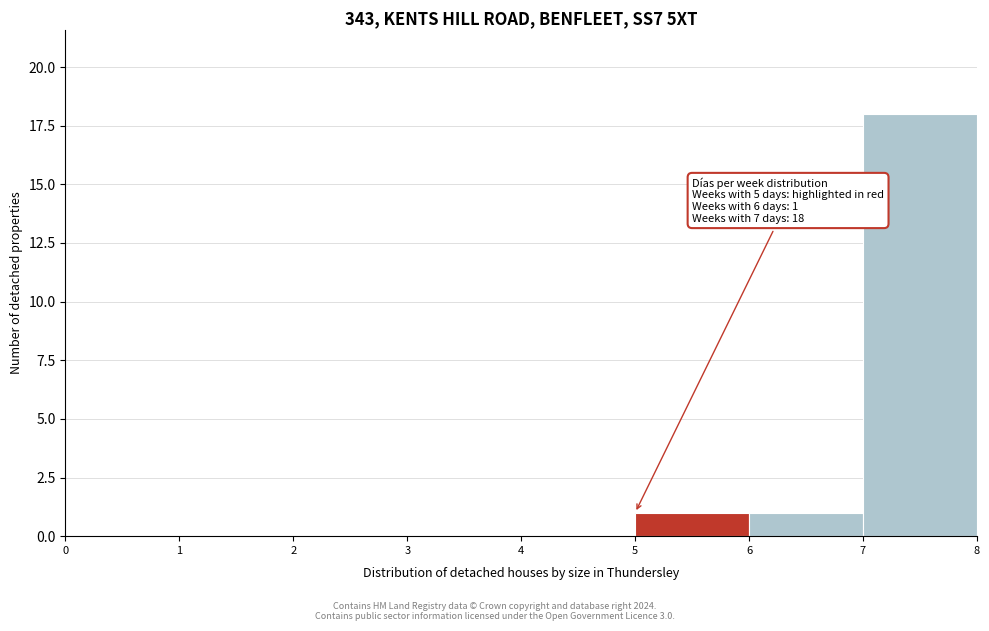

Over which range of the x-axis is the bar tallest?

7 to 8